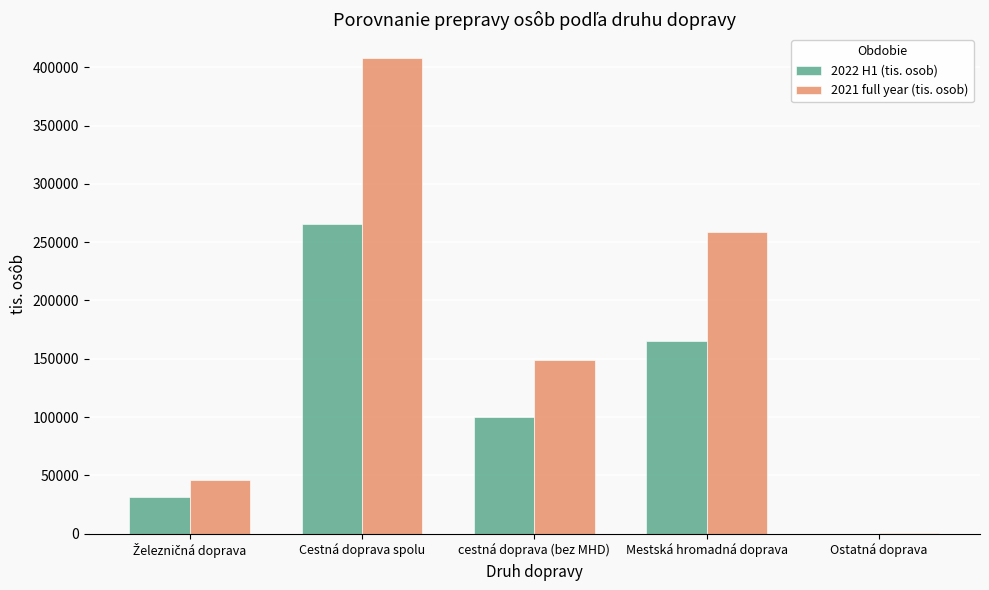

How many distinct data groups are displayed?

2